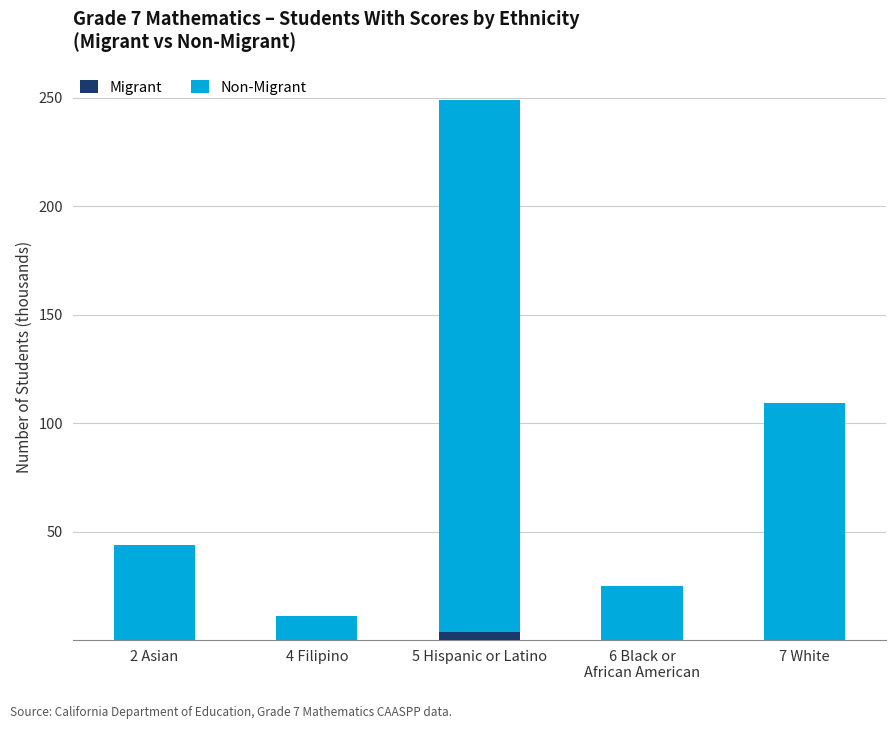

At which category is the sum across all series the highest?

5 Hispanic or Latino